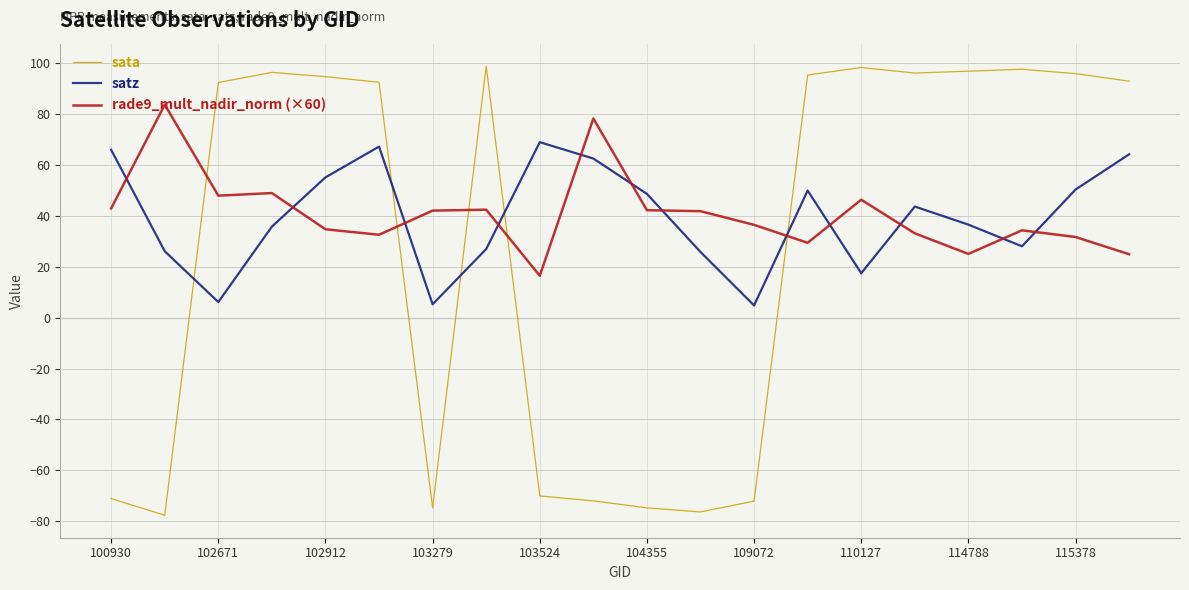

How many intersections are there between satz and sata?

5